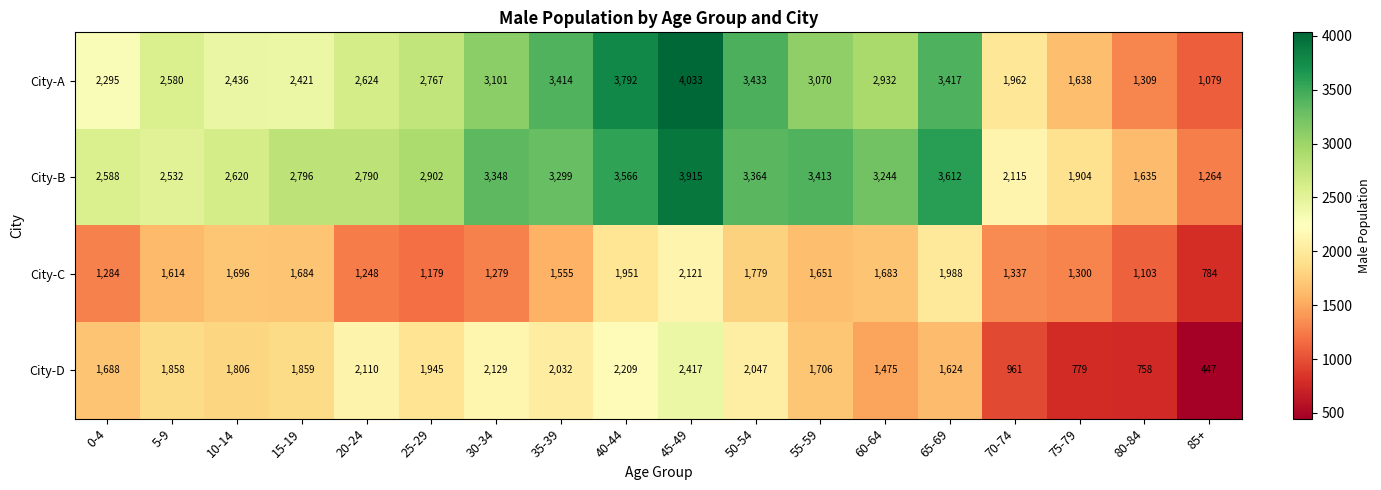

What is the difference between the maximum and minimum values in the City-A series?

2954